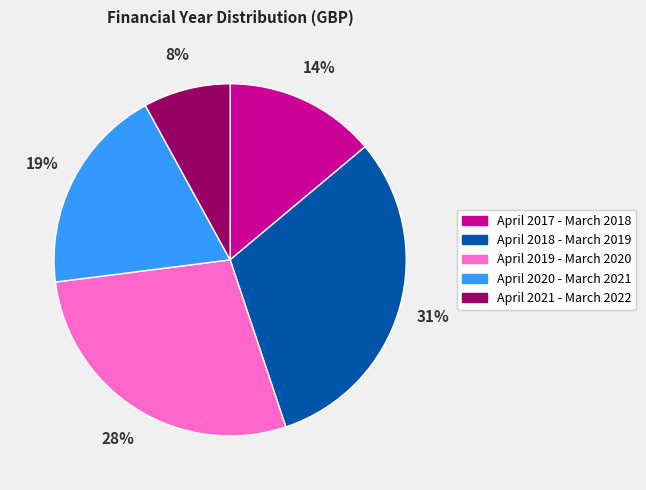

How many slices are in this pie chart?

5